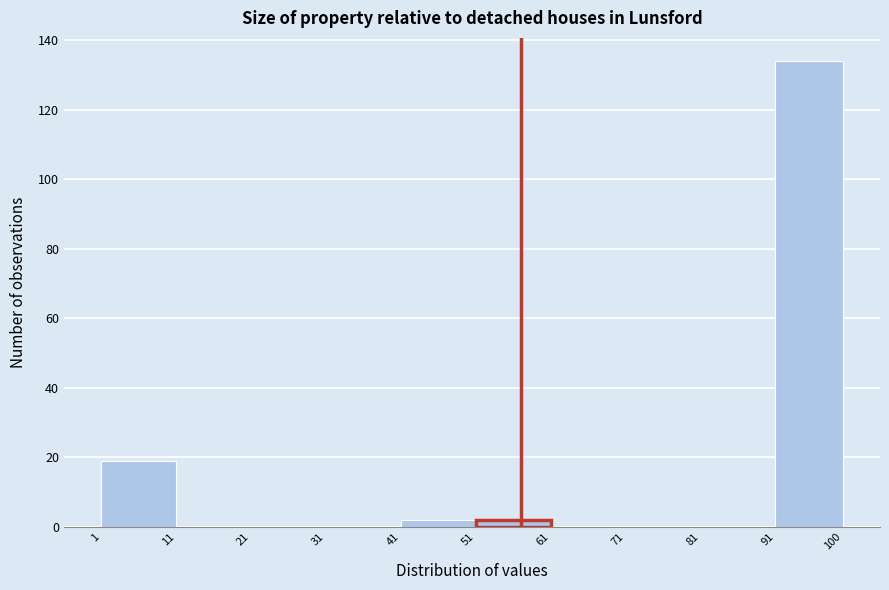

Over which range of the x-axis is the bar tallest?

91 to 100